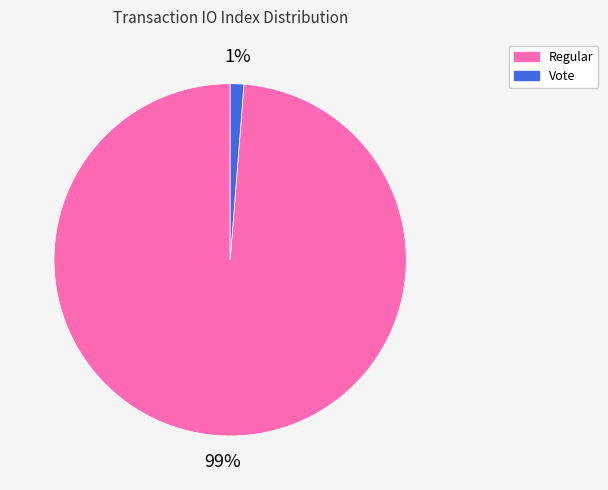

The Regular slice represents 99% of the pie. True or false?

True